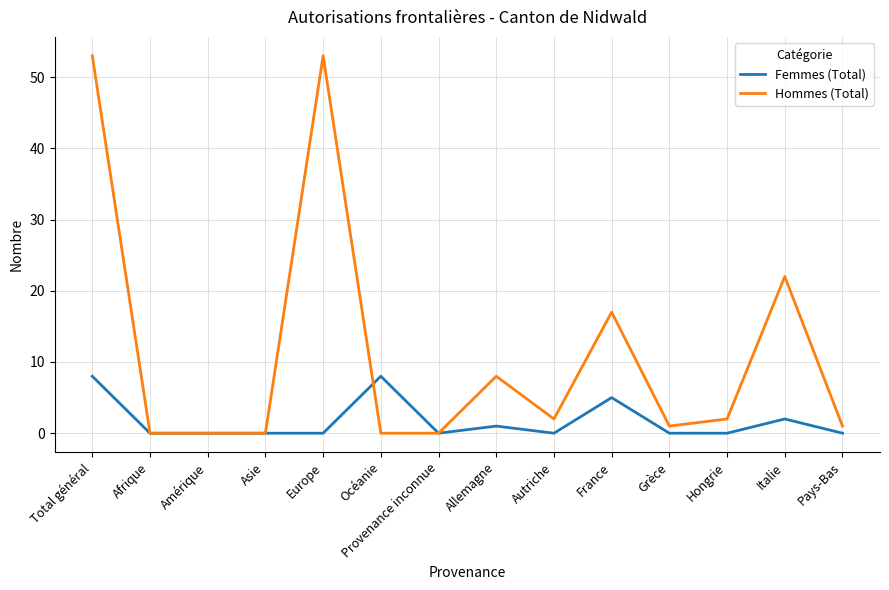

What is the difference between the highest and lowest values at Grèce?

1